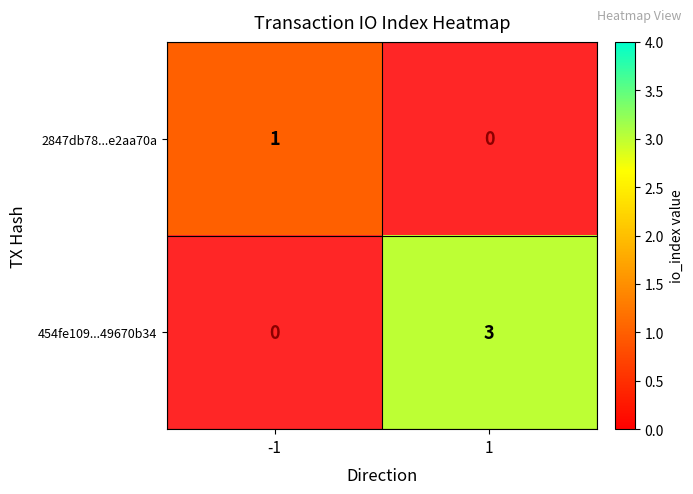

The 454fe109...49670b34 series shows 3 at 1. True or false?

True